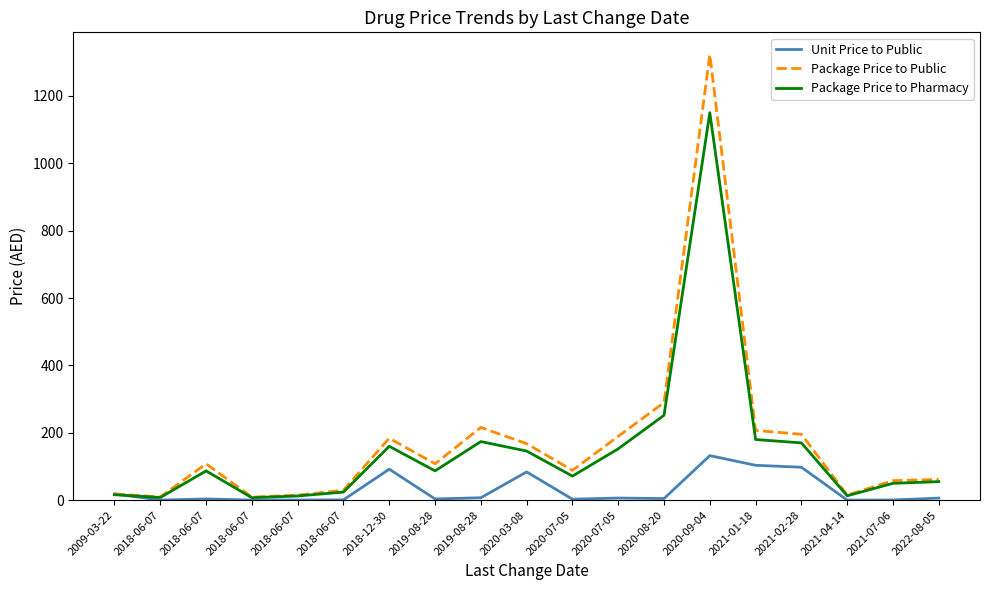

Which category has the lowest value across all series?

2021-04-14